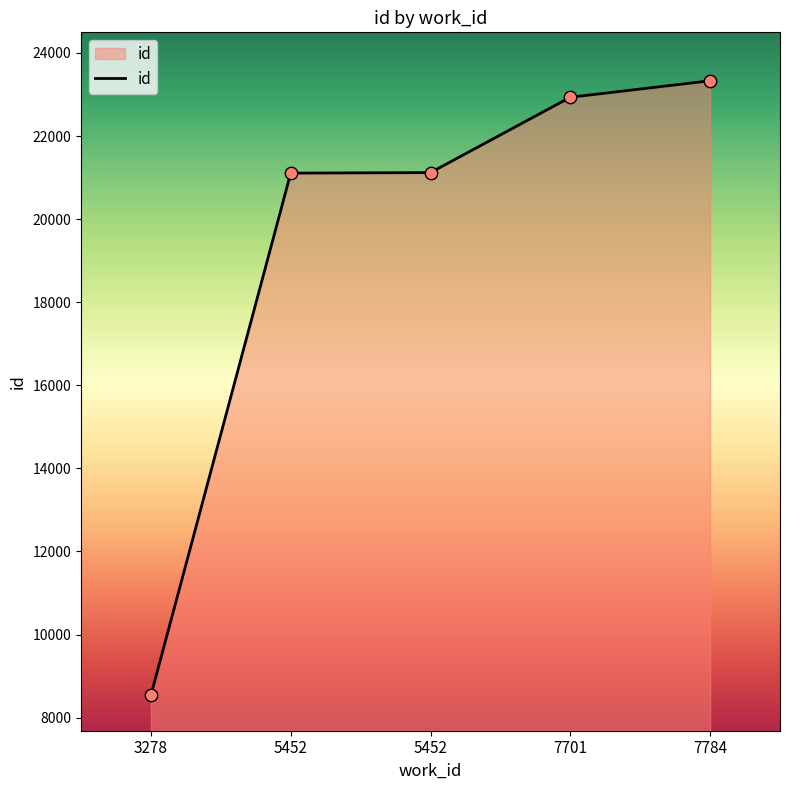

How many lines are shown in the chart?

1